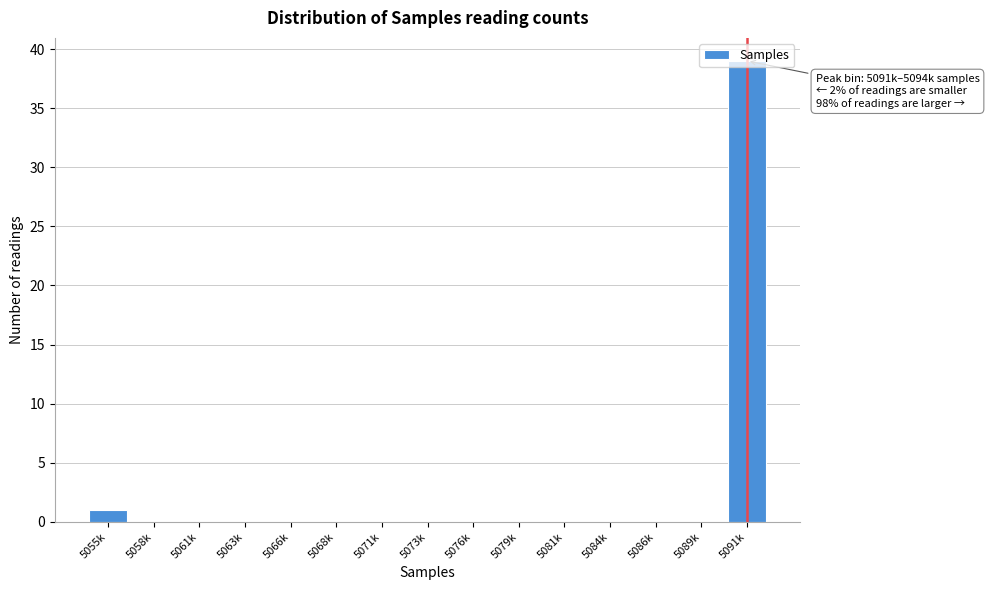

What is the greatest value displayed?

39